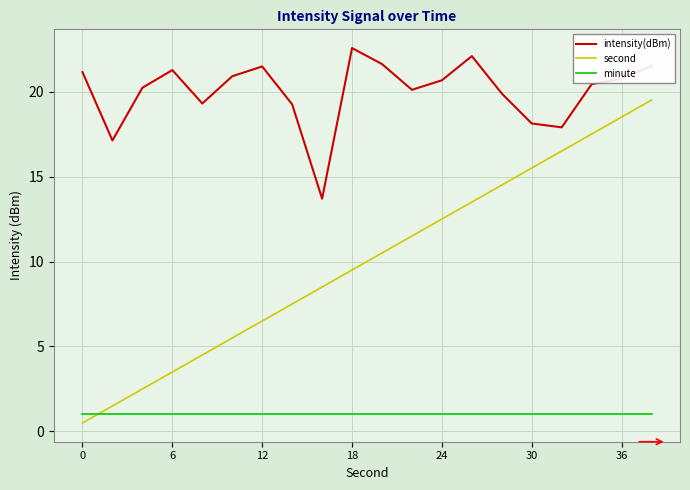

Rank the series by their average value, from highest to lowest.

intensity(dBm), second, minute